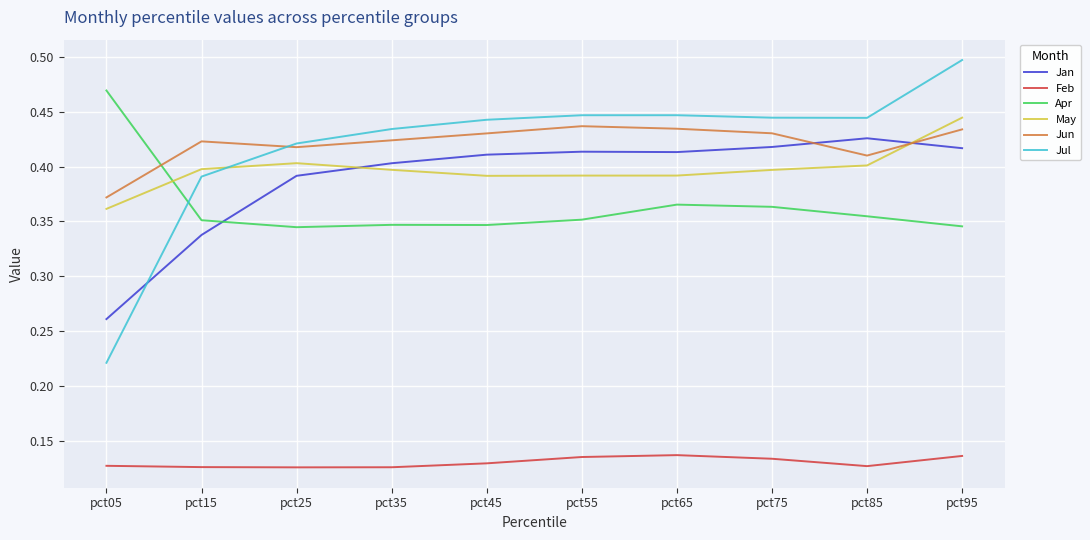

Rank the series at pct65 from lowest to highest value.

Feb, Apr, May, Jan, Jun, Jul